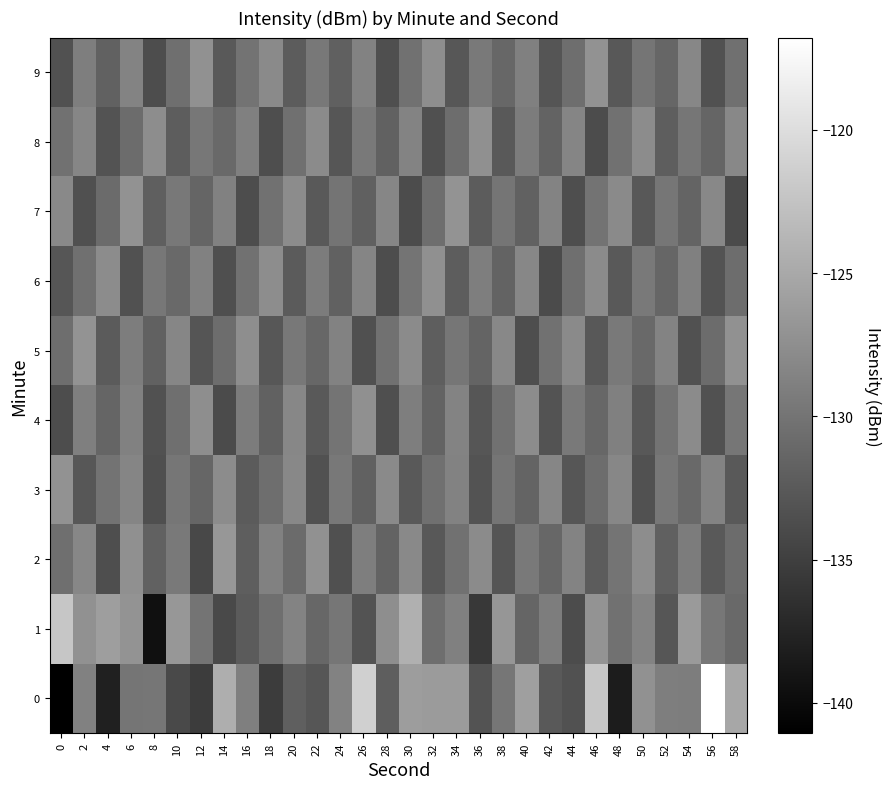

Count the number of categories in the chart.

30